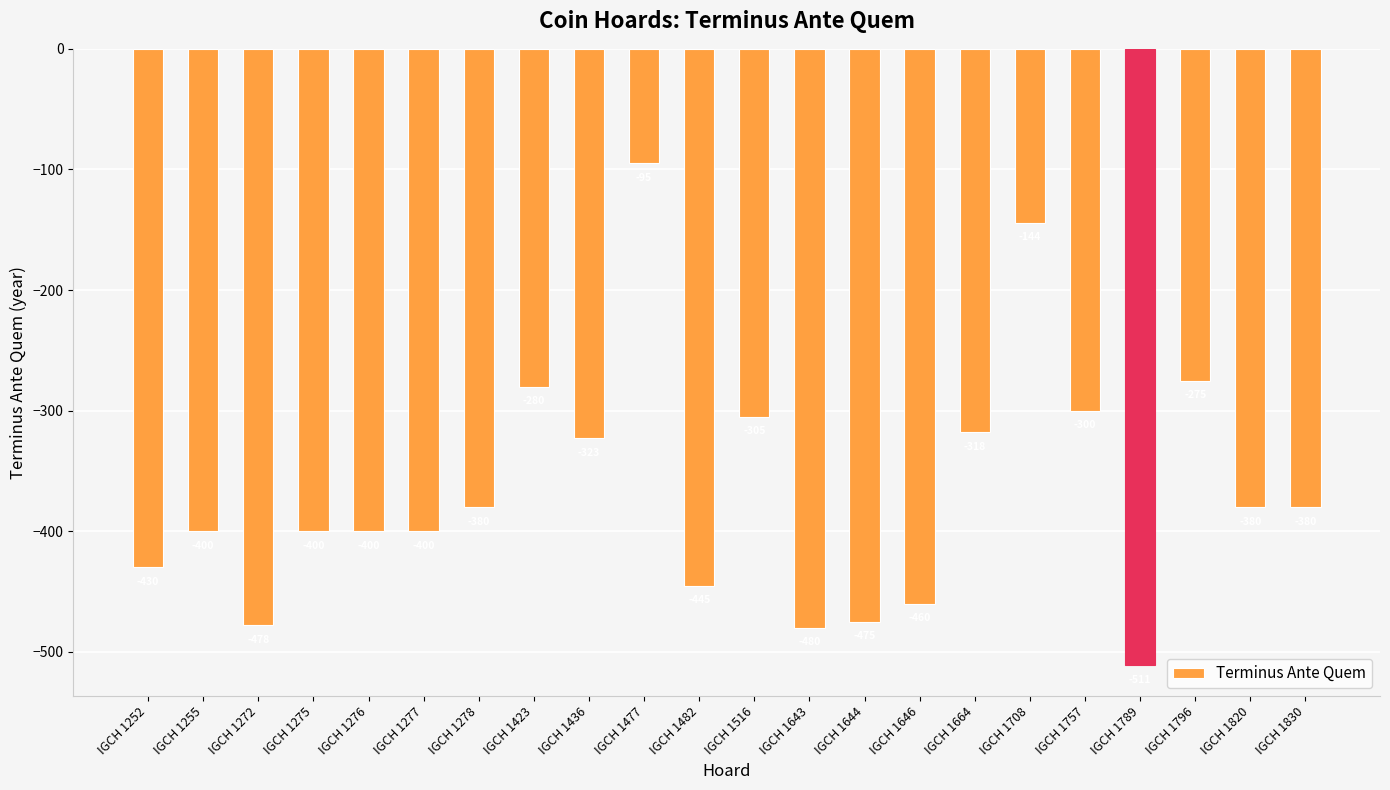

The value at IGCH 1276 is -182. True or false?

False